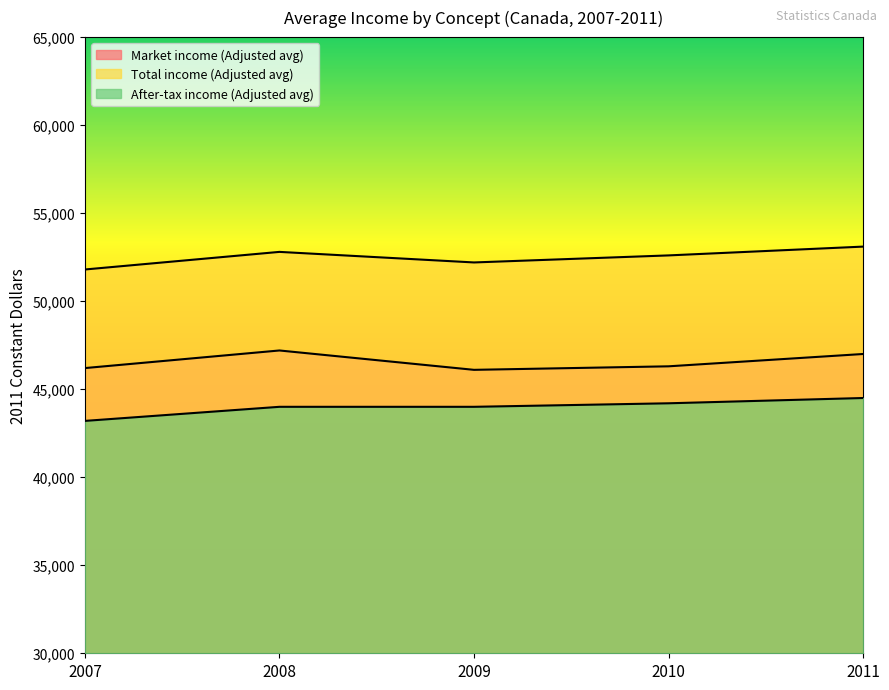

At which category is the sum across all series the highest?

2011